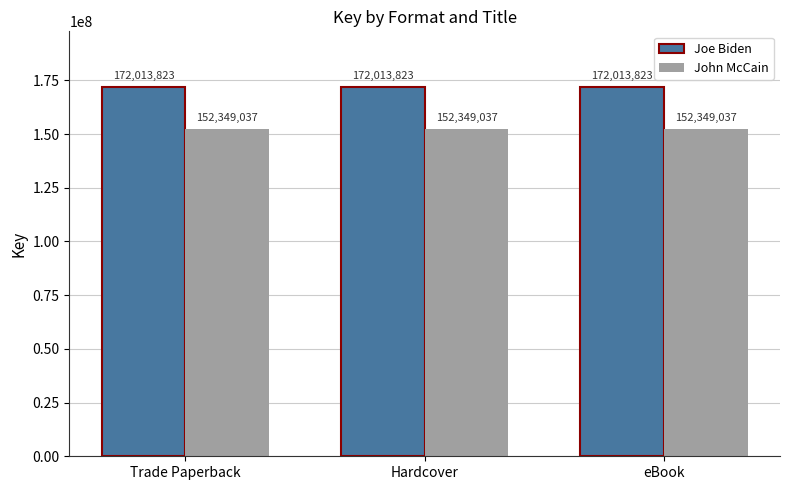

Rank the series at Trade Paperback from highest to lowest value.

Joe Biden, John McCain